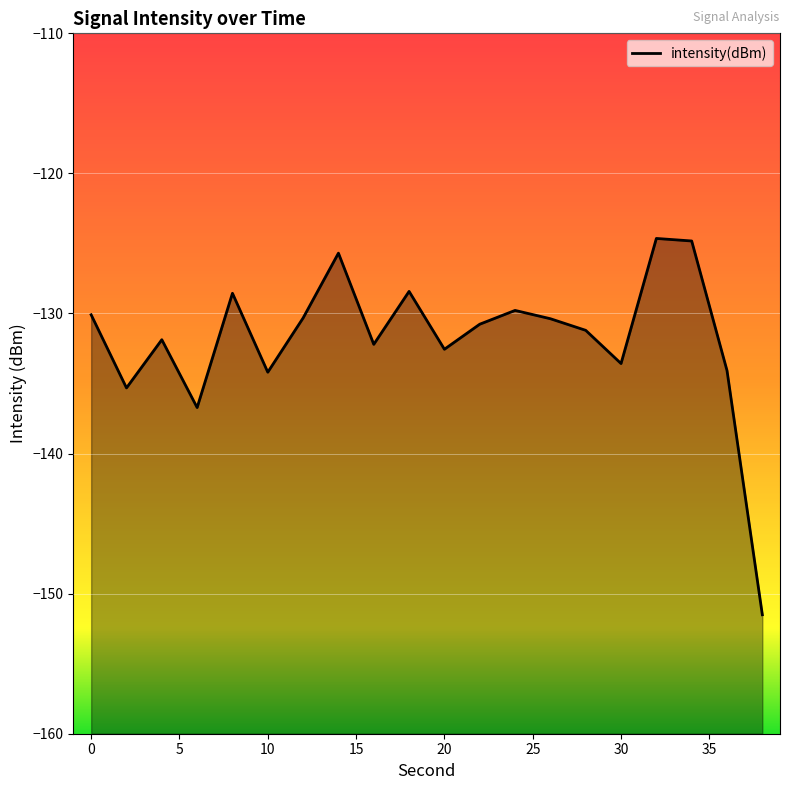

What is the difference between the maximum and minimum values?

26.9